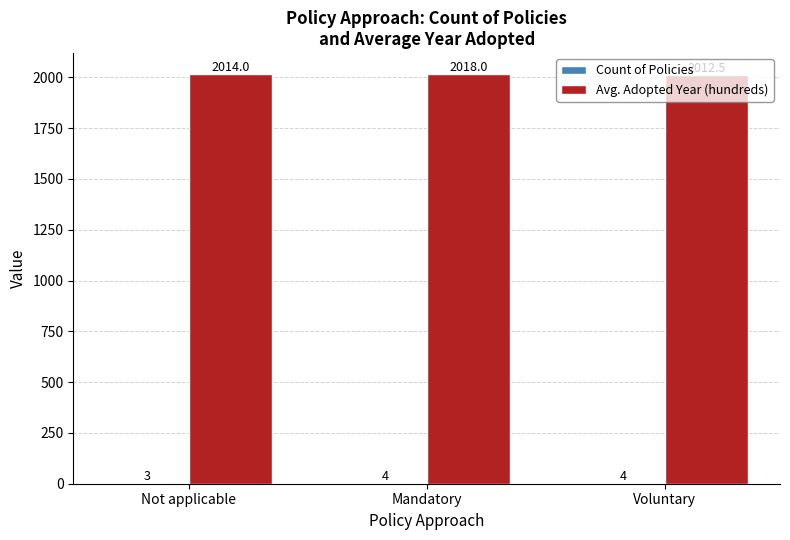

Between Not applicable and Mandatory, which series saw the biggest shift?

Avg. Adopted Year (hundreds)